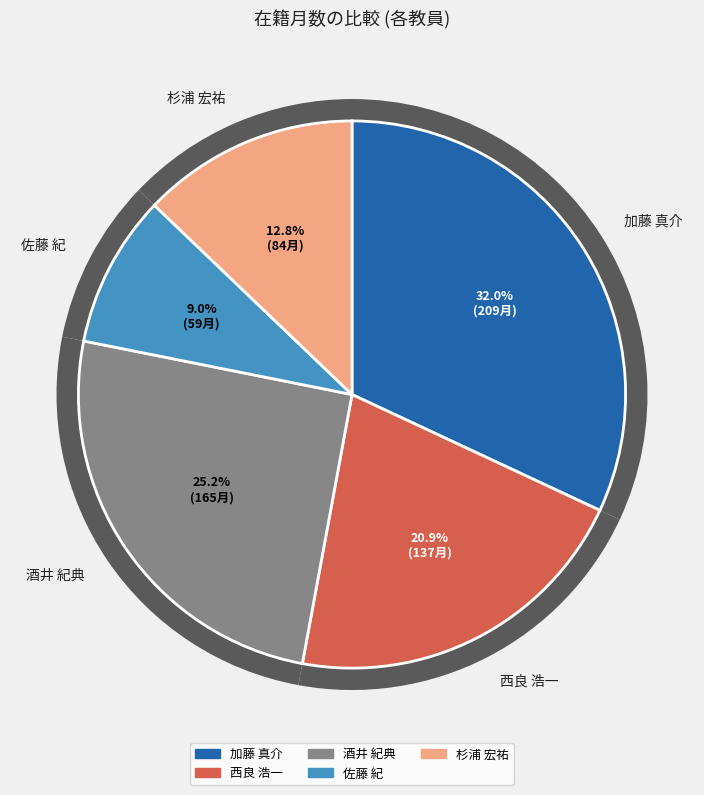

What percentage is the 加藤 真介 slice, to the nearest percent?

32%